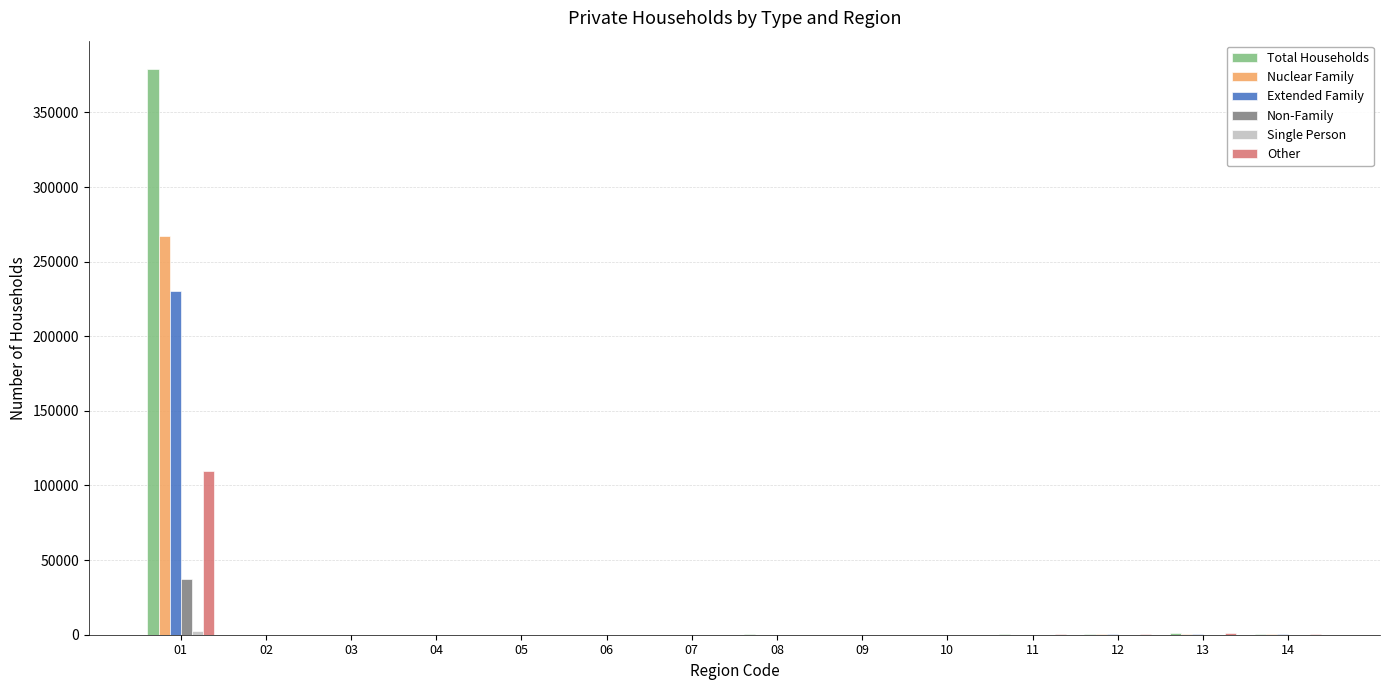

True or false: Nuclear Family has a value of 5 at 05.

True